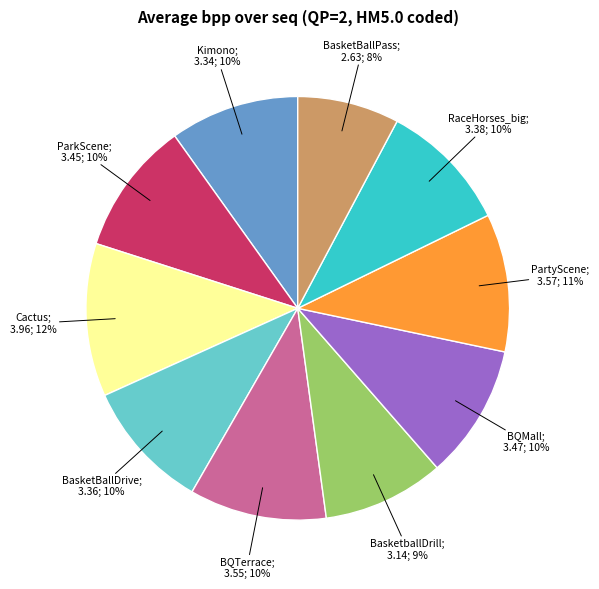

Does any single category account for the majority?

No